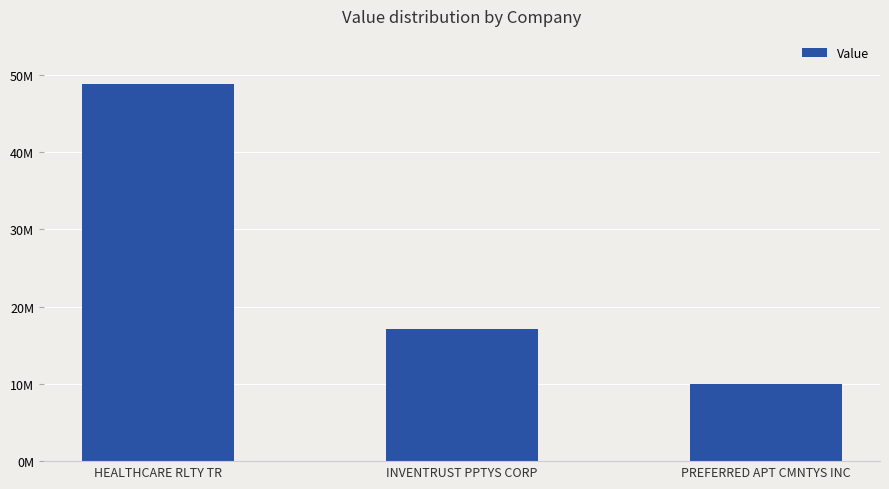

What is the change in value from HEALTHCARE RLTY TR to INVENTRUST PPTYS CORP?

-31730000